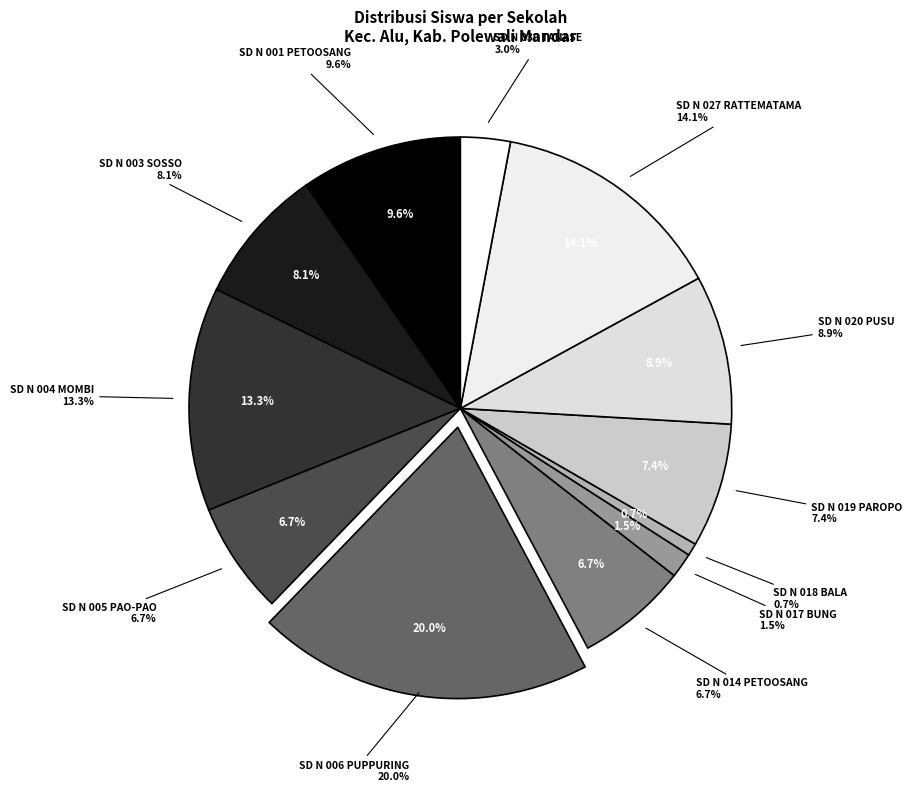

Is SD NEGERI 001 PETOOSANG the majority of the pie?

No